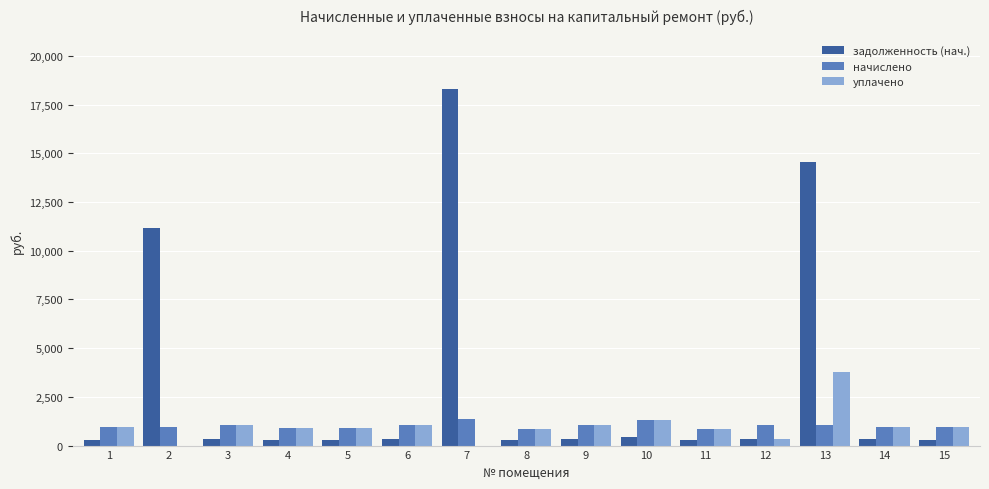

Is the value of задолженность (нач.) at 2 greater than the value of начислено at 2?

Yes